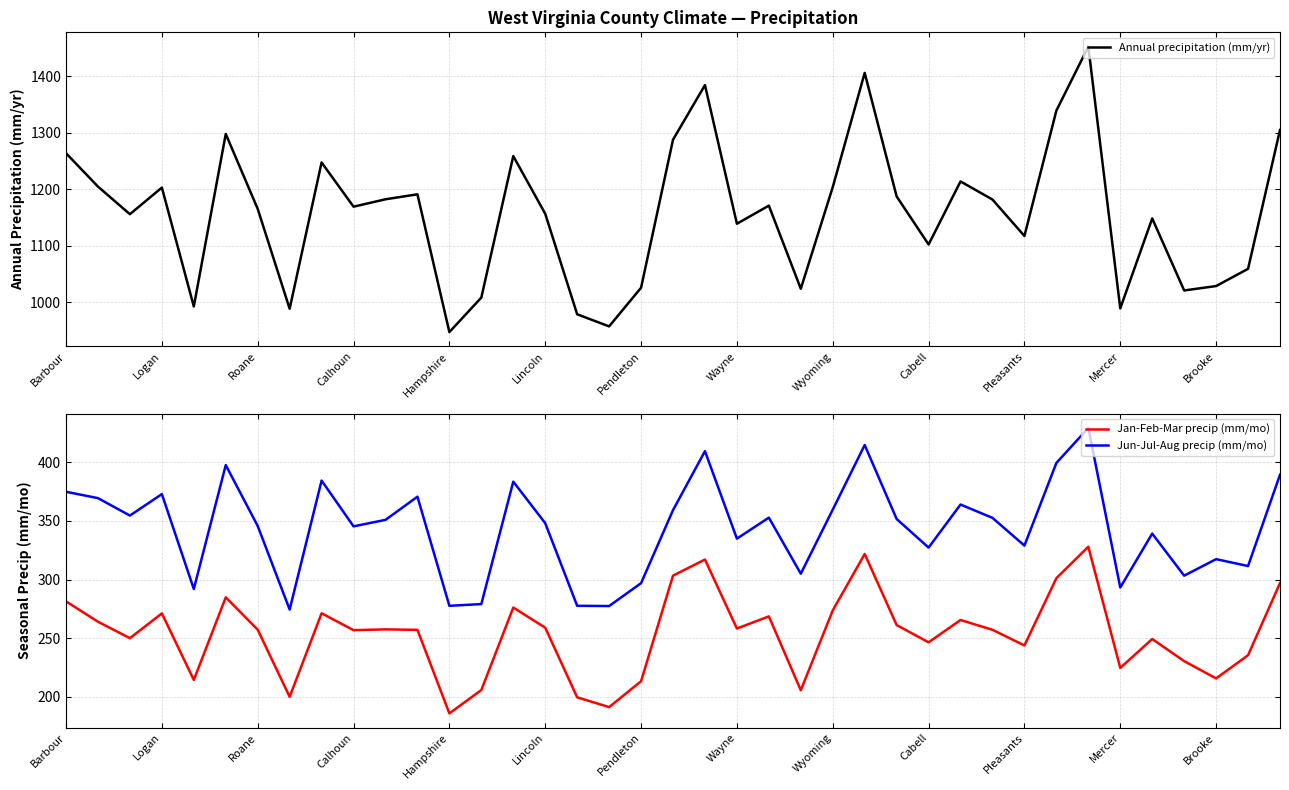

What is the maximum value shown in the chart?

1452.3